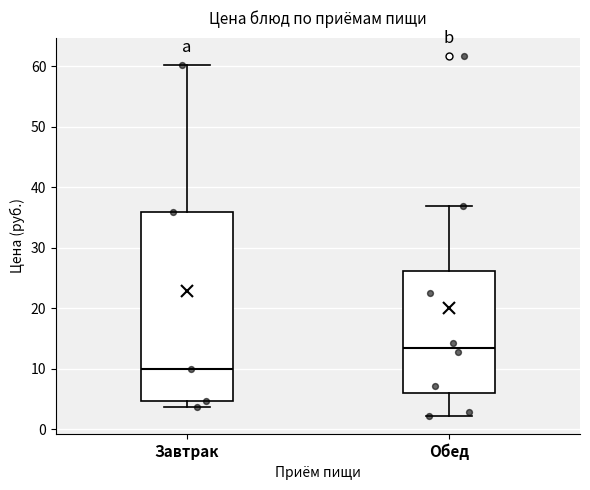

Where is the lower edge of the box for Завтрак on the y-axis? The values are not printed on the chart, so give them approximately, as read against the axis.

5